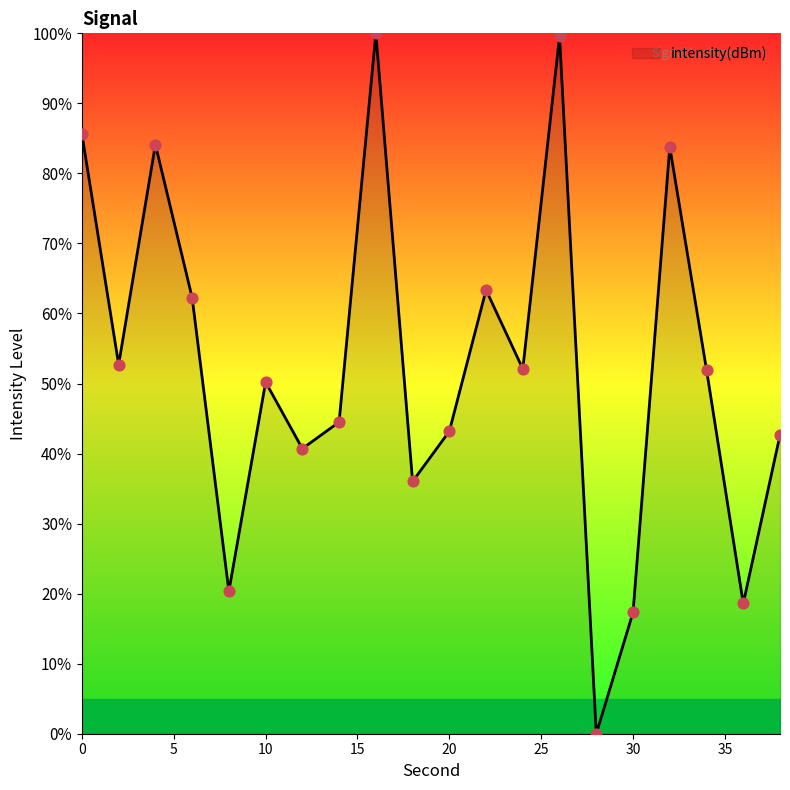

What is the greatest value displayed?

100.0